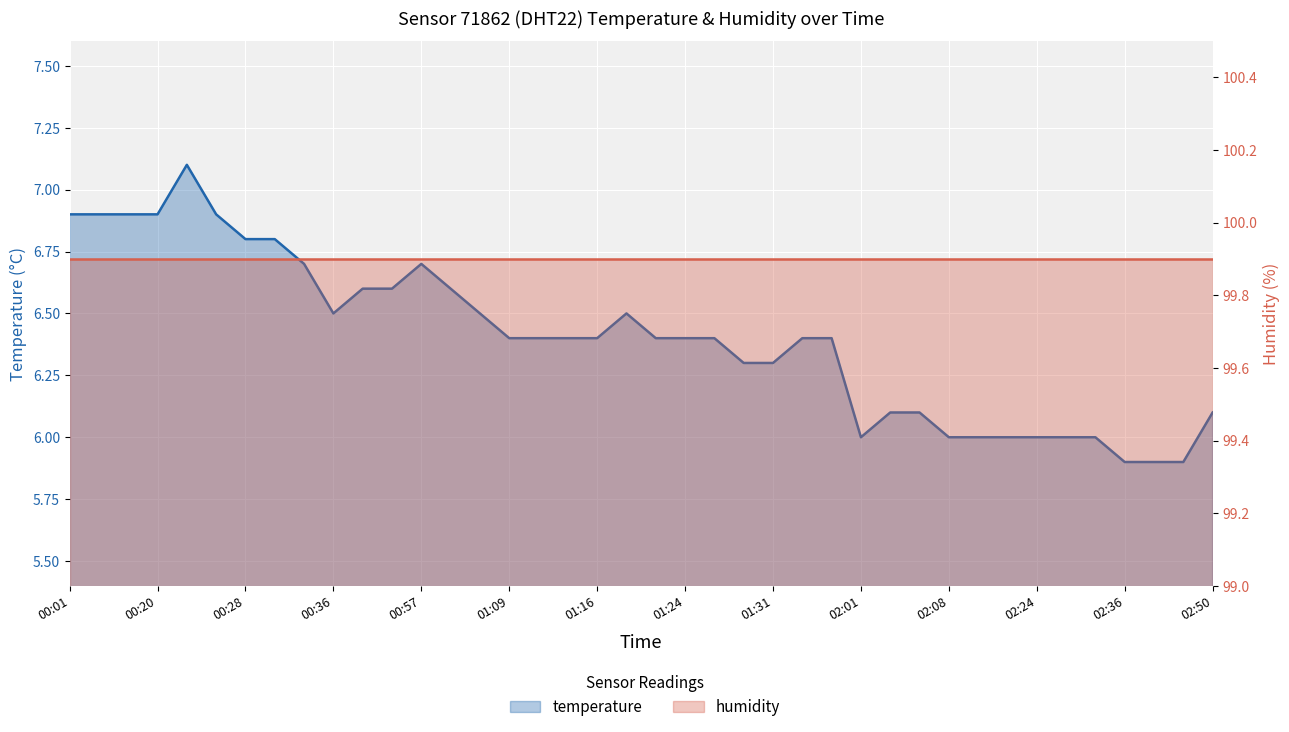

Is it true that the value at 02:29 is 1.4?

False